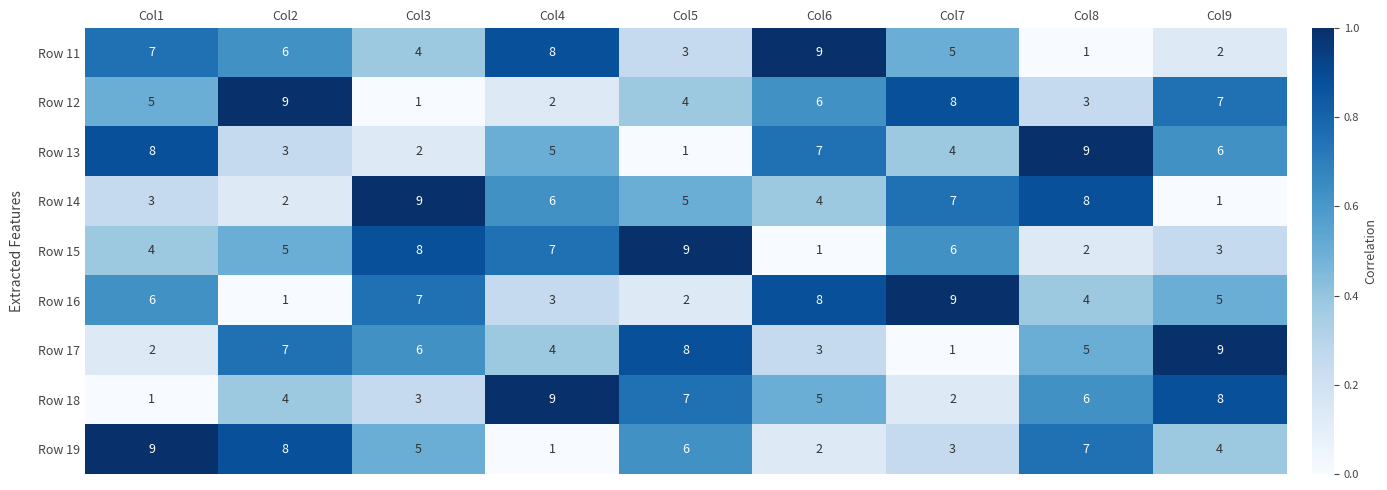

What is the total value across all series at Col7?

45